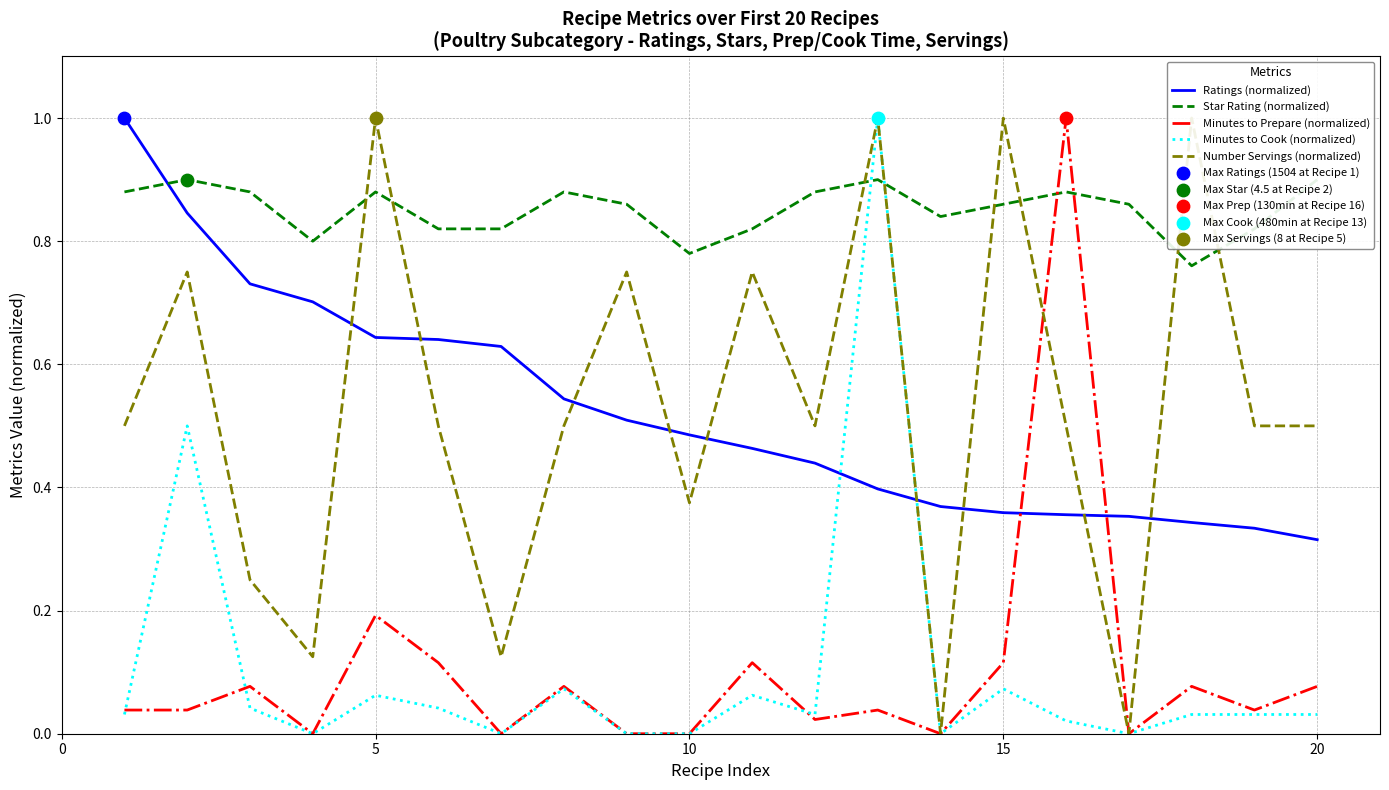

What are all the series names shown in the legend?

Ratings (normalized), Star Rating (normalized), Minutes to Prepare (normalized), Minutes to Cook (normalized), Number Servings (normalized)